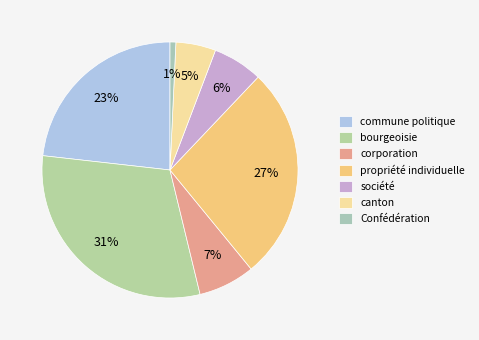

Rank the categories by value from lowest to highest.

Confédération, canton, société, corporation, commune politique, propriété individuelle, bourgeoisie